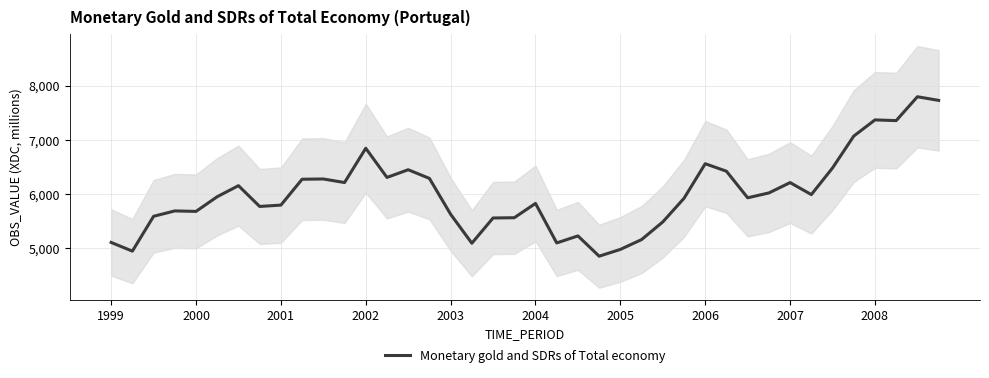

Reading left to right, what are all the values shown in this chart?

5108.6	4948.0	5591.2	5690.9	5681.8	5953.1	6157.3	5773.2	5798.0	6275.7	6280.6	6214.8	6847.8	6309.1	6451.4	6291.3	5628.8	5094.2	5560.2	5565.0	5829.2	5099.5	5229.1	4854.7	4980.0	5161.3	5487.7	5923.6	6562.3	6423.7	5933.0	6022.9	6213.9	5992.2	6484.5	7072.6	7371.7	7358.7	7799.3	7732.1